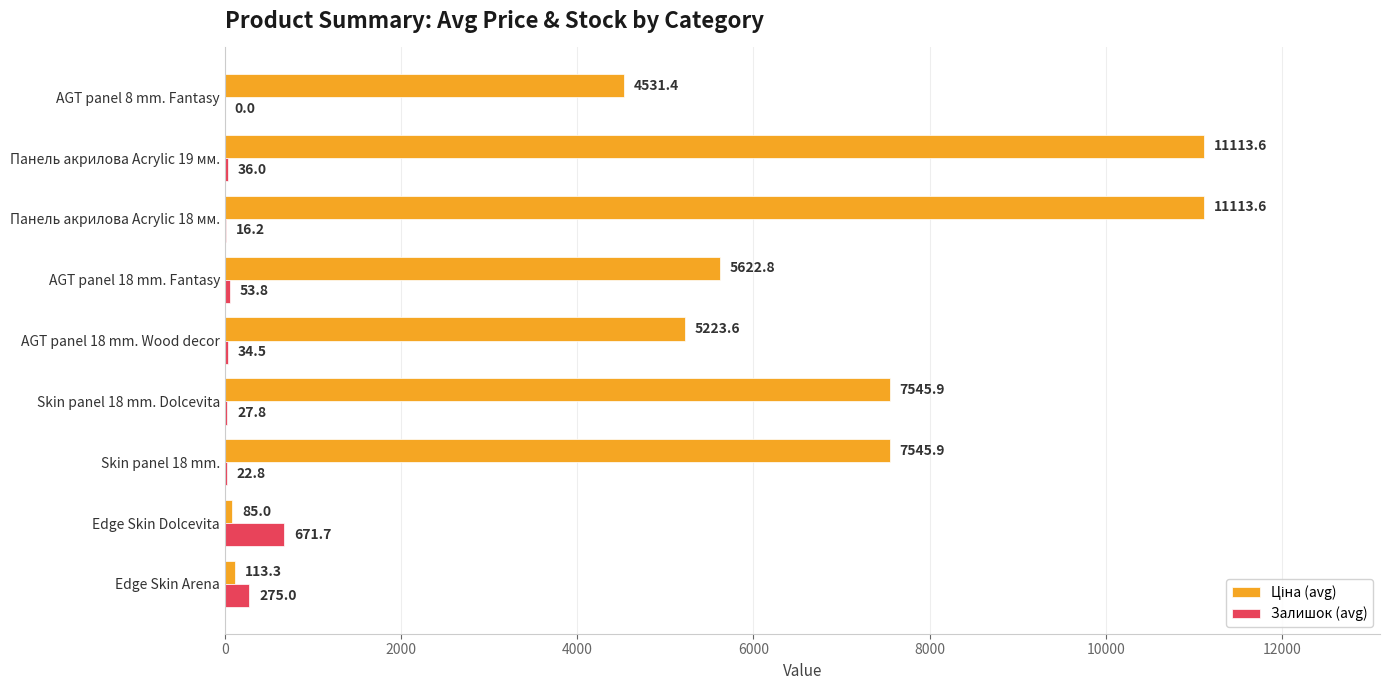

What is the maximum value shown in the chart?

11113.6